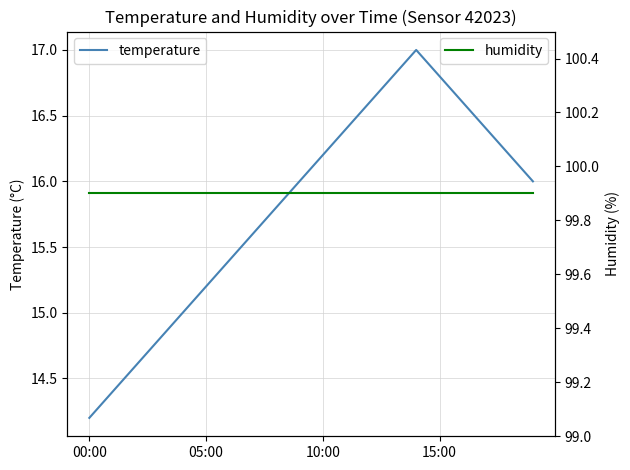

Is it true that temperature equals 16.8 at 15:00?

True